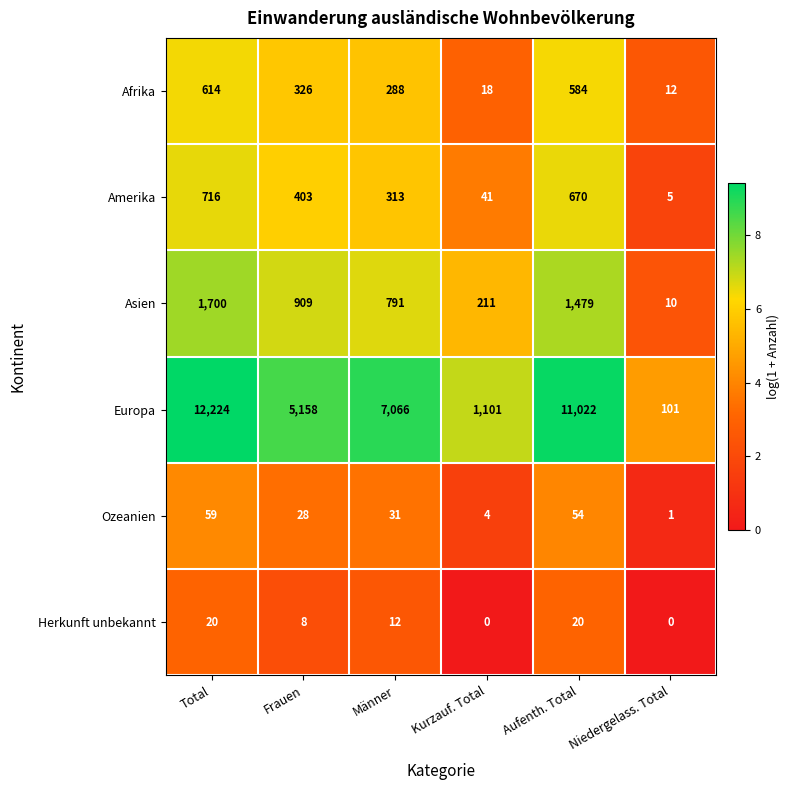

At how many categories does at least one series exceed 6?

6